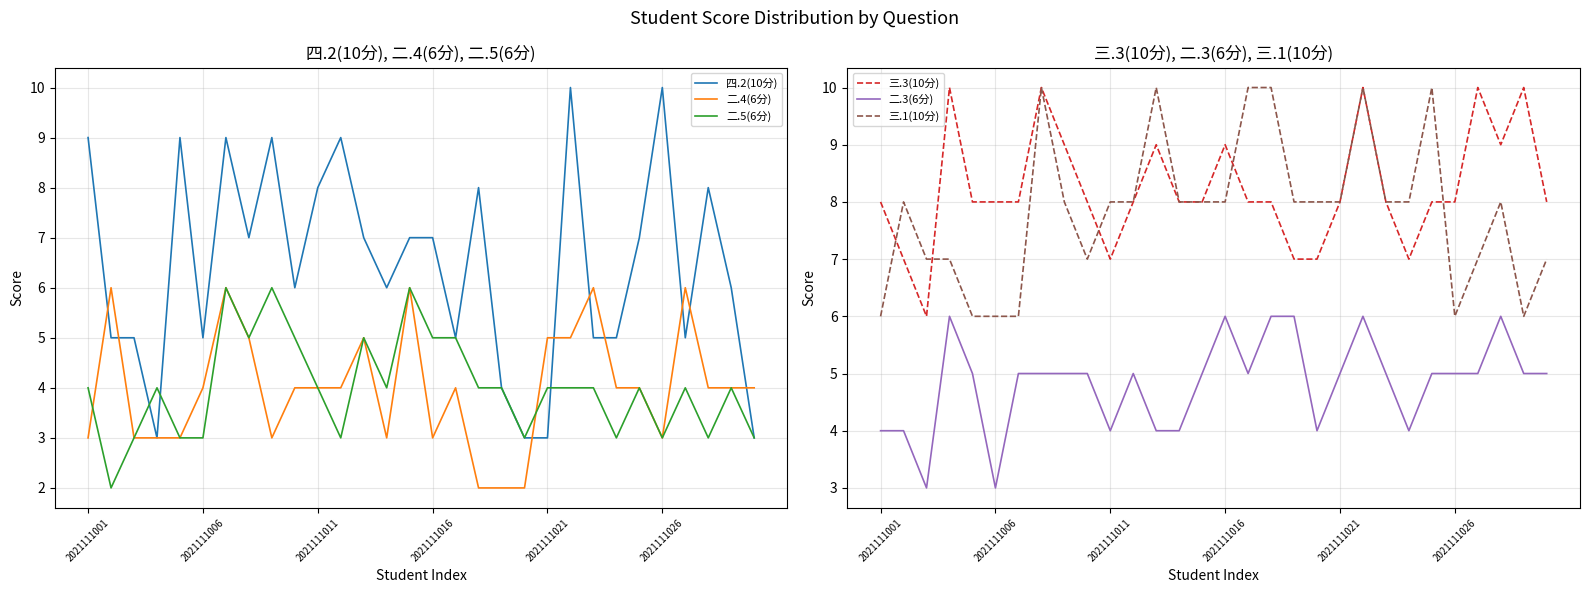

In 二.4(6分), how many points are lower than both neighbors (excluding endpoints)?

4